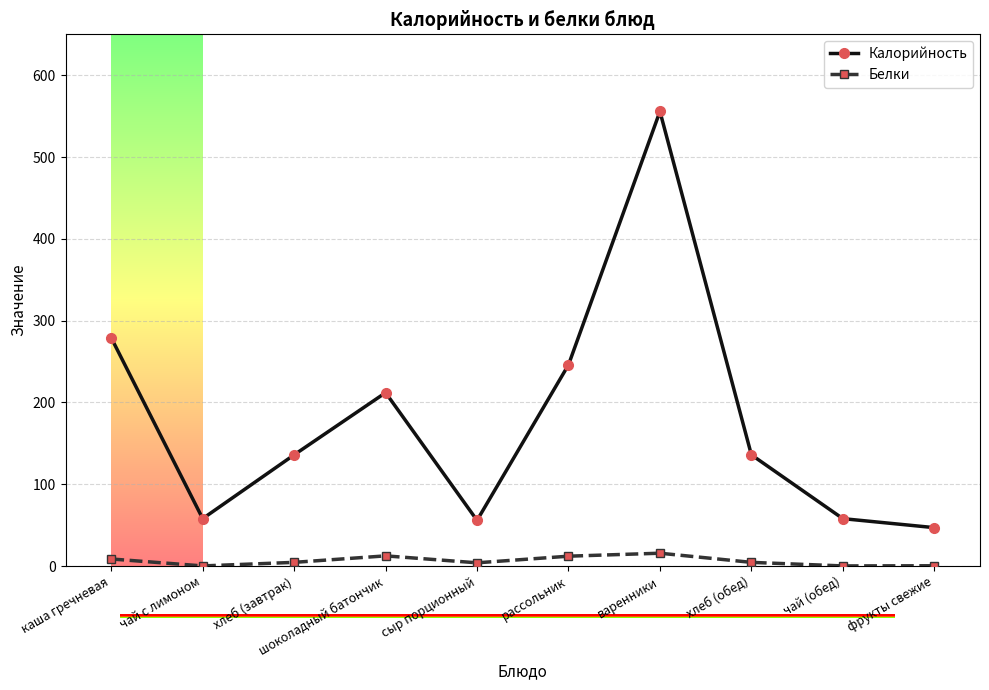

Is the value of Белки at рассольник greater than the value of Калорийность at чай с лимоном?

No